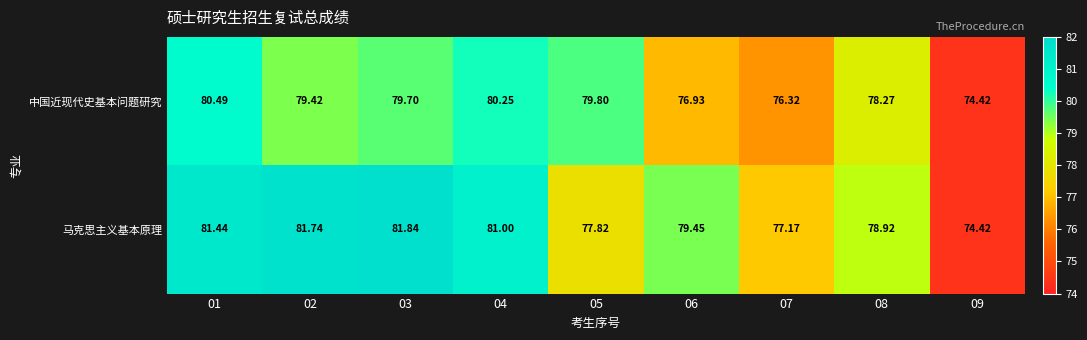

Between 07 and 08, which series saw the biggest shift?

中国近现代史基本问题研究